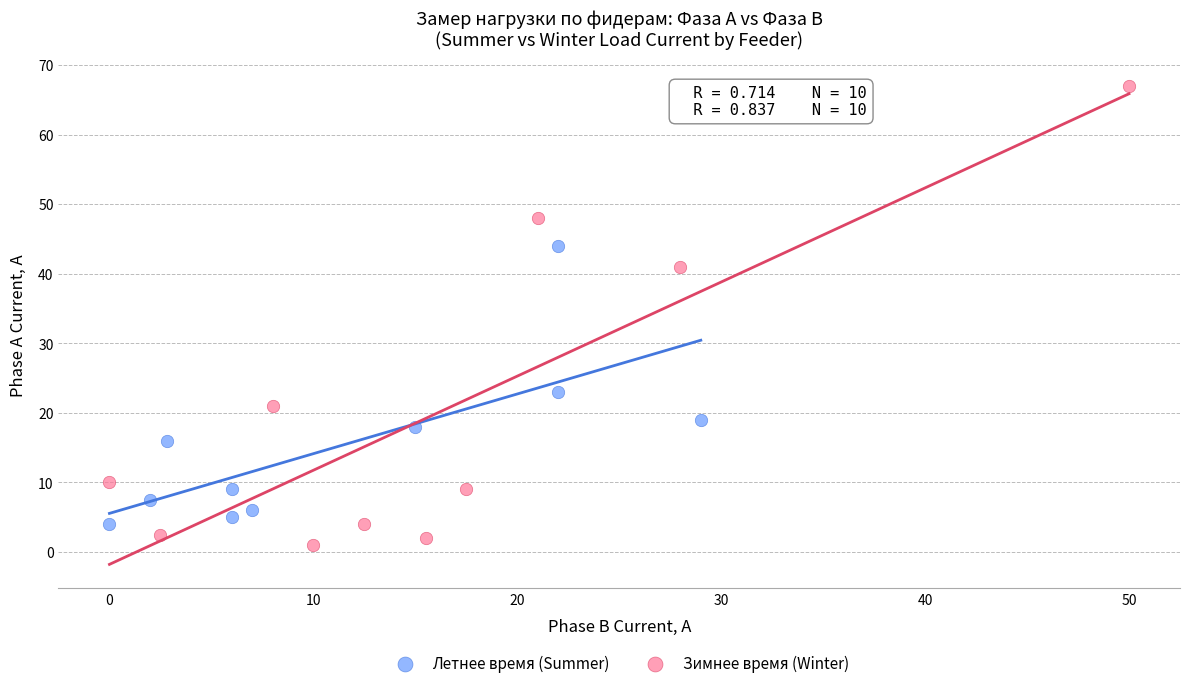

Which series reaches the minimum Y coordinate?

Зимнее время (Winter)